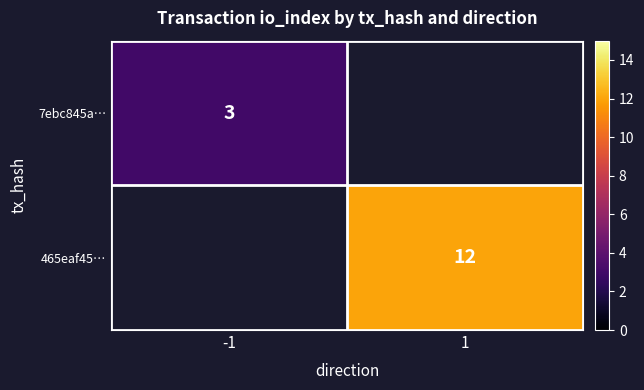

True or false: 465eaf45… has a value of 12 at 1.

True